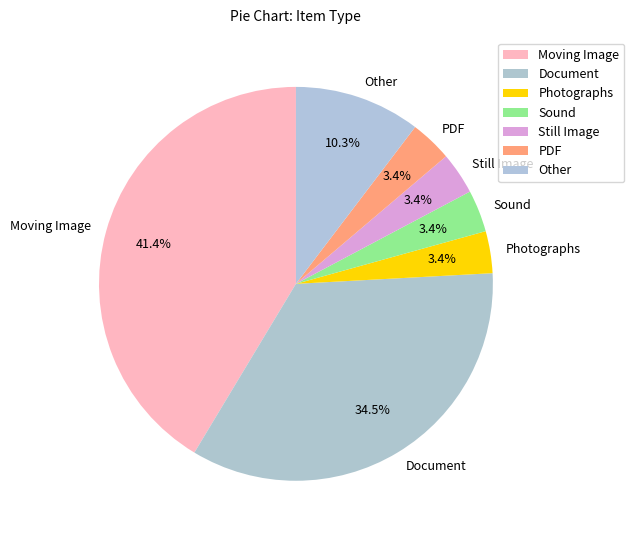

What portion of the pie excludes Photographs?

96.6%